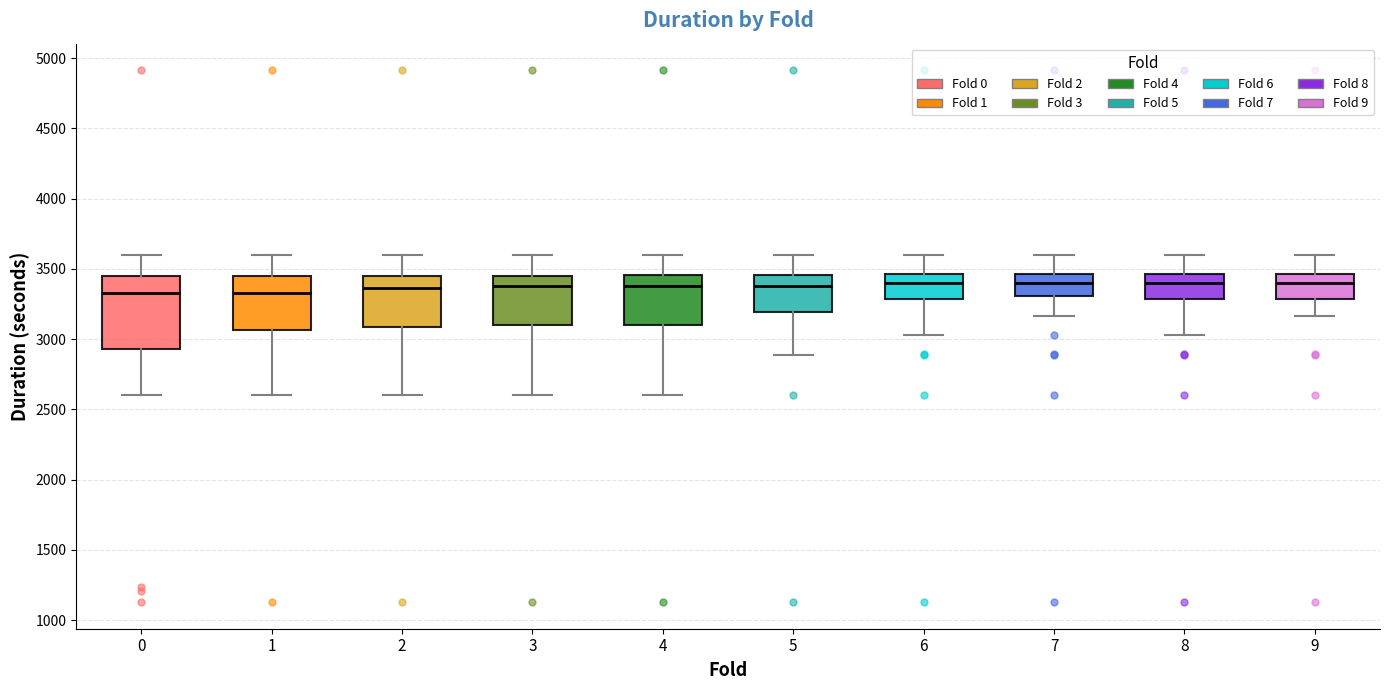

Reading left to right, read every box against the y-axis: the position of its median line, the range the box covers, and the ends of its whiskers. The values are not printed on the chart, so give them approximately, as read against the axis.

0: median 3350, box 2950 to 3450, whiskers 2600 to 3600
1: median 3350, box 3050 to 3450, whiskers 2600 to 3600
2: median 3350, box 3100 to 3450, whiskers 2600 to 3600
3: median 3400, box 3100 to 3450, whiskers 2600 to 3600
4: median 3400, box 3100 to 3450, whiskers 2600 to 3600
5: median 3400, box 3200 to 3450, whiskers 2900 to 3600
6: median 3400, box 3300 to 3450, whiskers 3050 to 3600
7: median 3400, box 3300 to 3450, whiskers 3150 to 3600
8: median 3400, box 3300 to 3450, whiskers 3050 to 3600
9: median 3400, box 3300 to 3450, whiskers 3150 to 3600